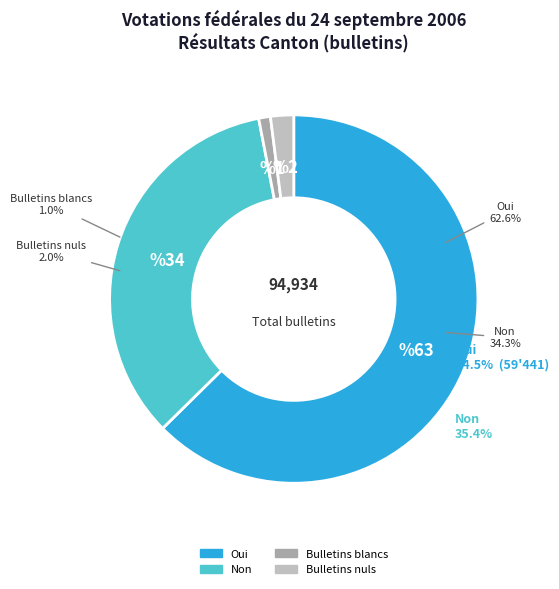

Rank the categories by value from highest to lowest.

Oui, Non, Bulletins nuls, Bulletins blancs